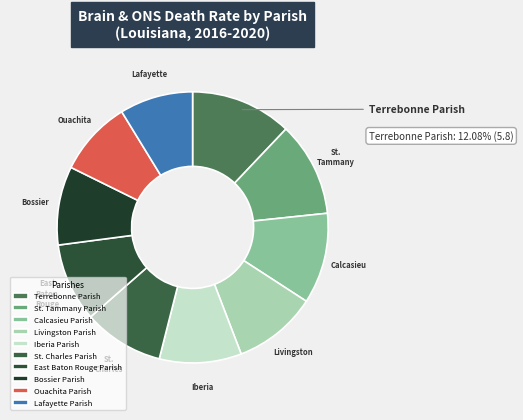

What is the change in value from St. Tammany Parish to Iberia Parish?

-0.7